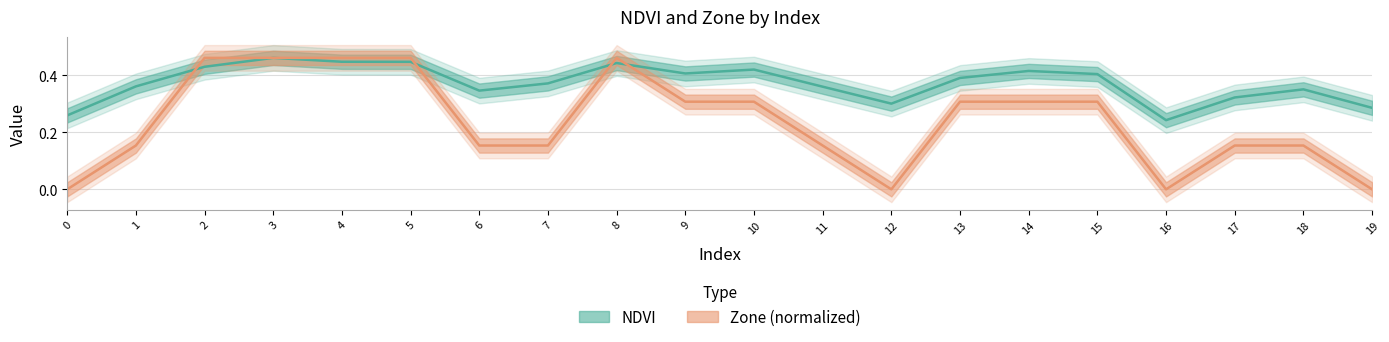

How many times do Zone and NDVI cross each other?

4